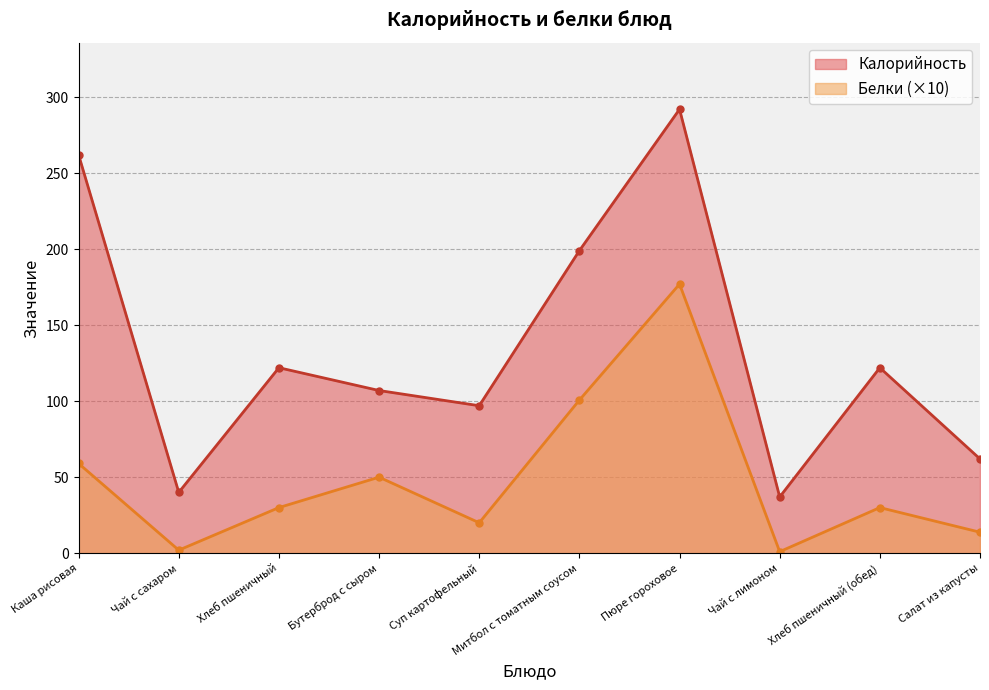

What position from the right is Чай с сахаром?

9